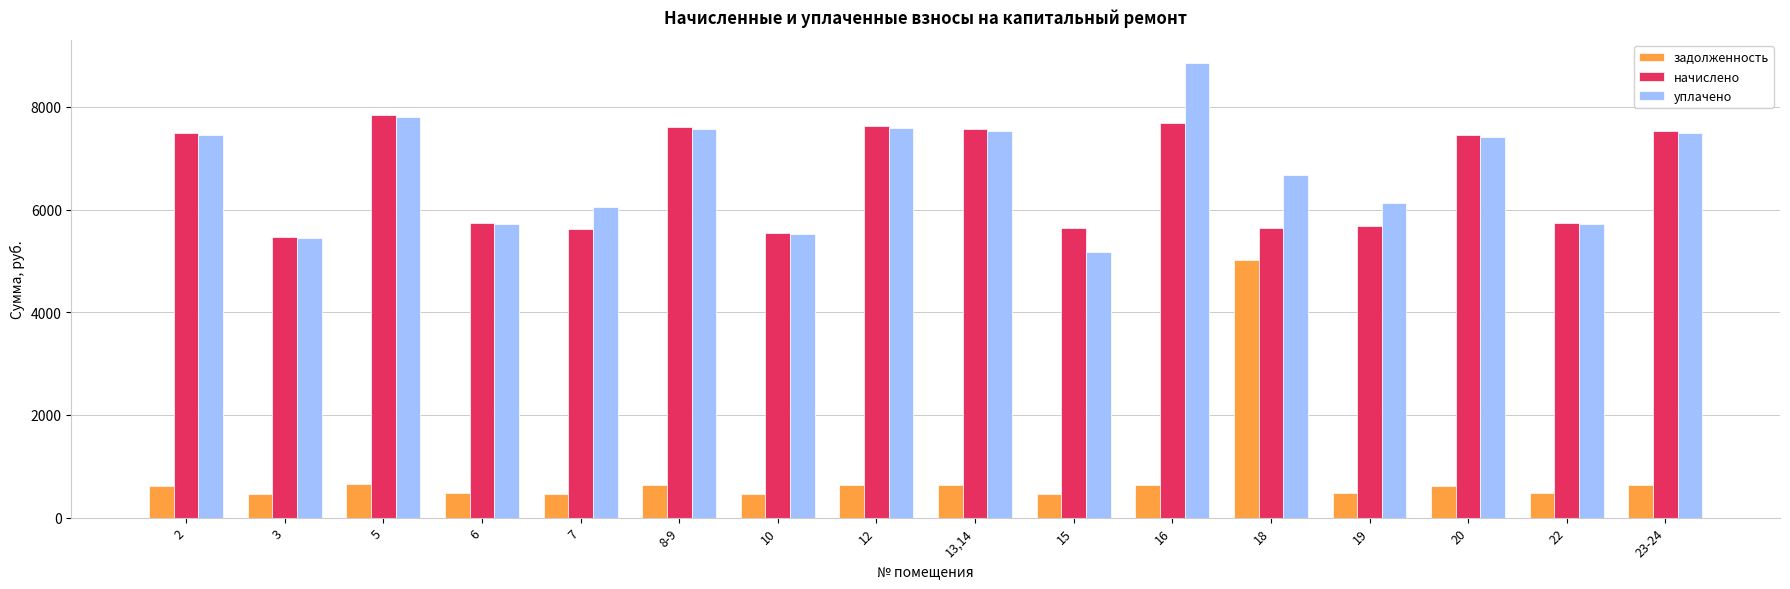

At how many categories does at least one series exceed 4474?

16